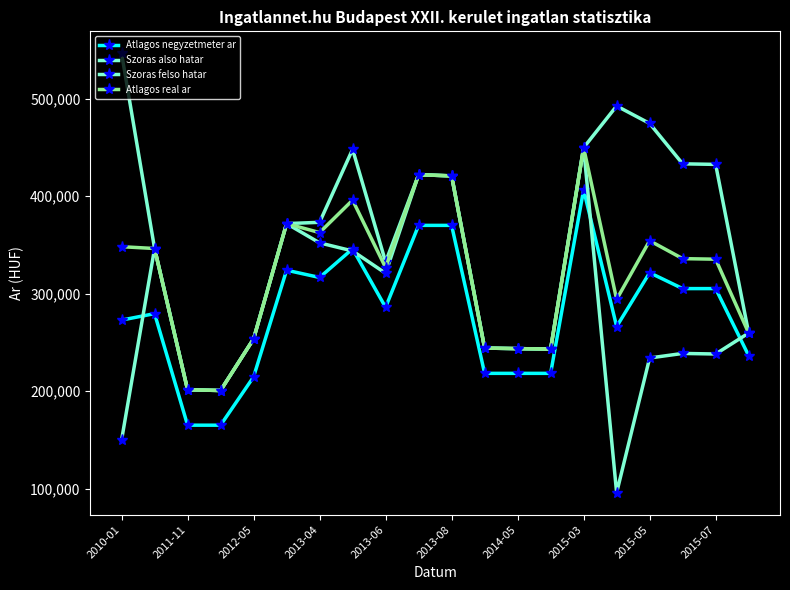

At which category is the sum across all series the highest?

2015-03